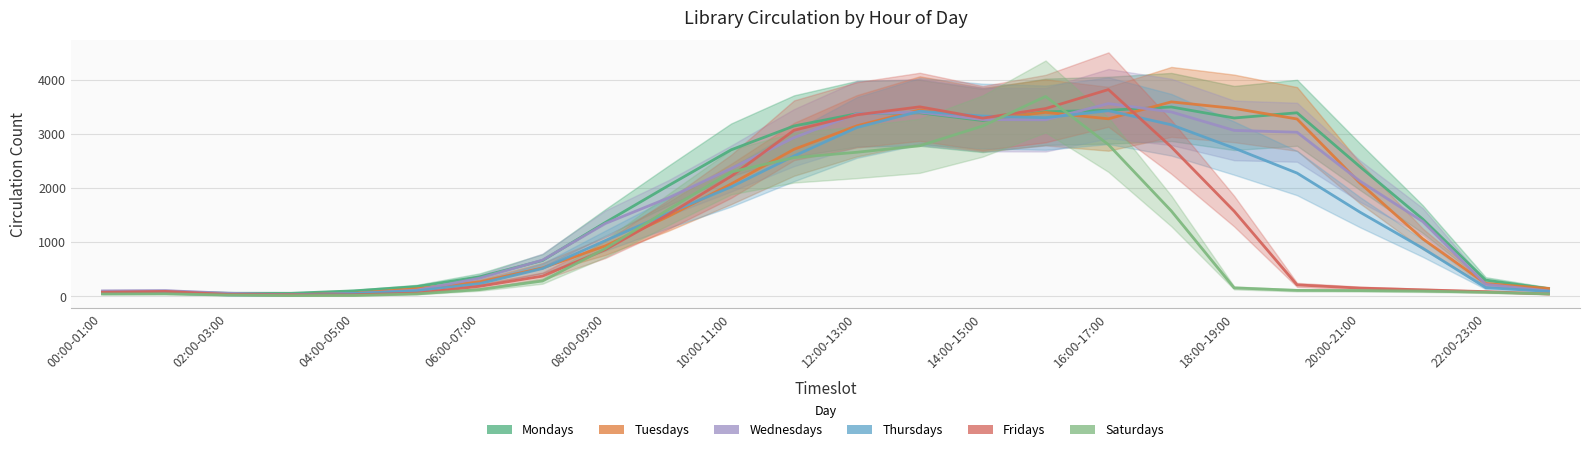

Which series has the largest total across all categories?

Mondays